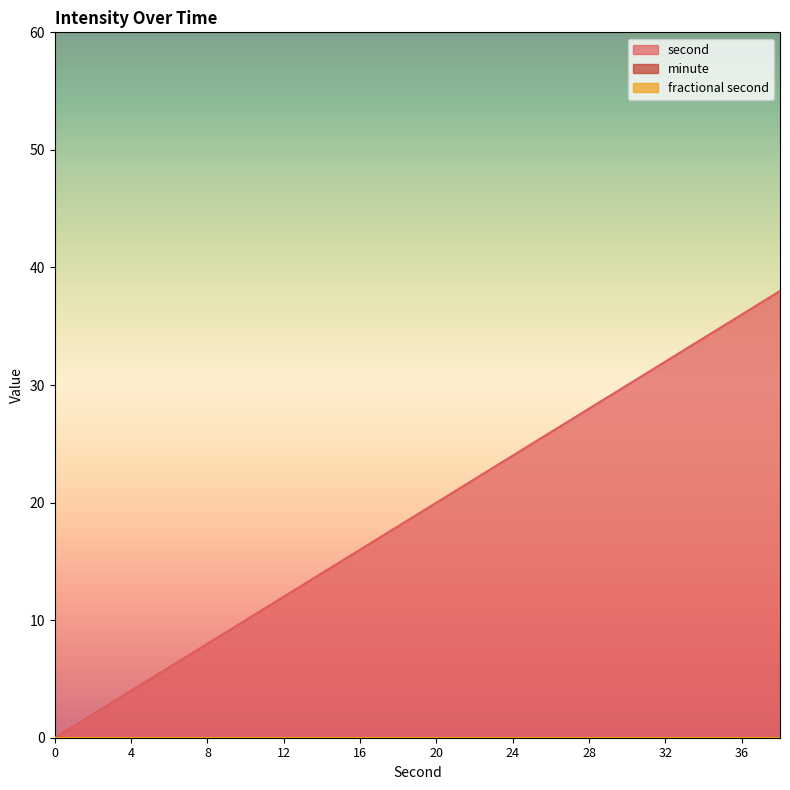

Between 8 and 16, which is larger?

16